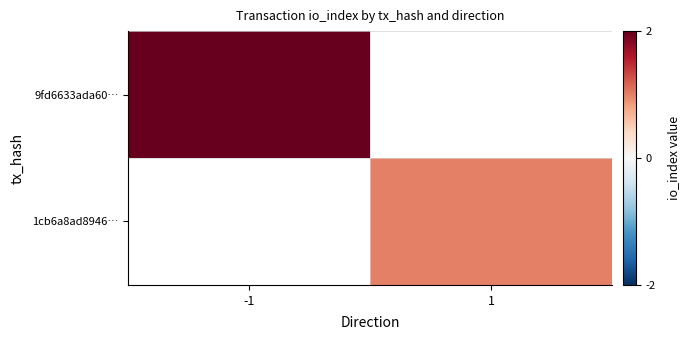

What is the approximate value of 1cb6a8ad8946… at 1?

1.0